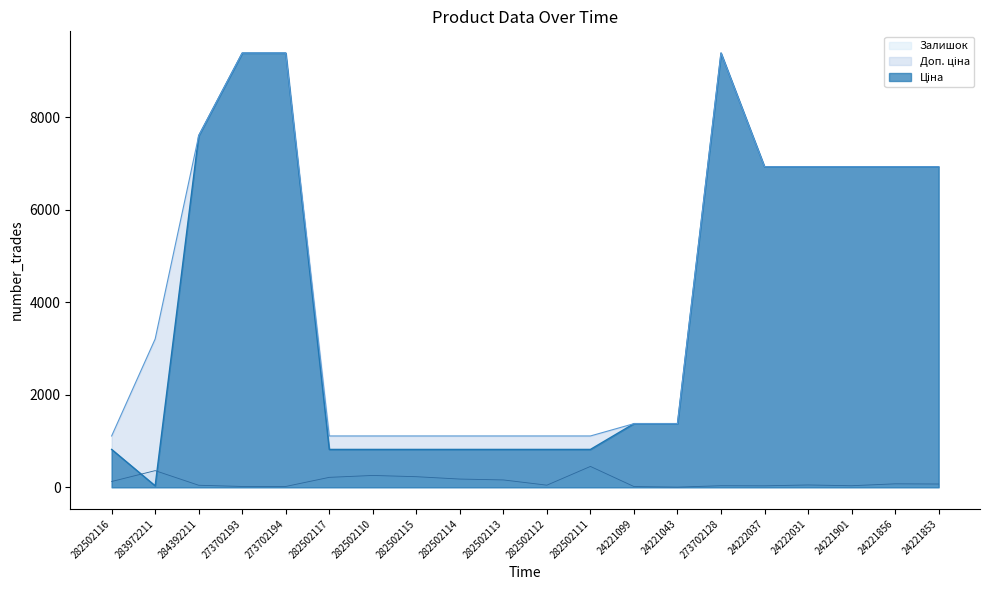

At which category does the chart reach its peak across all series?

273702193